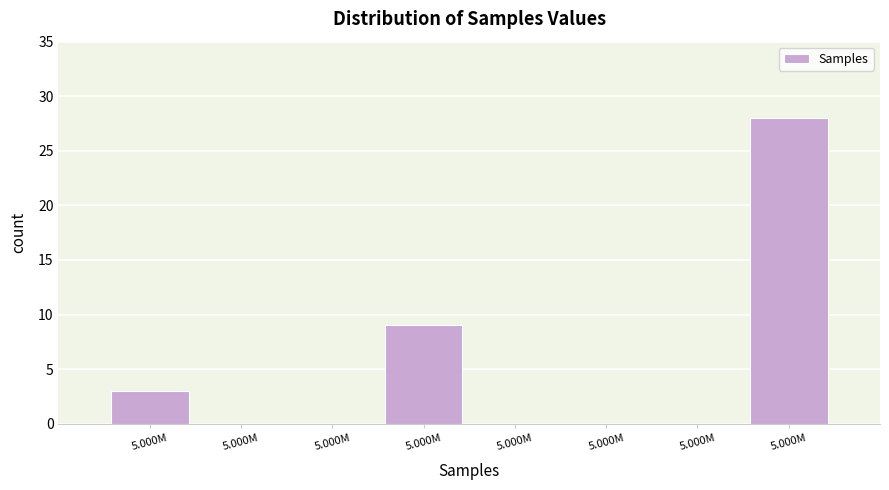

Are the bars horizontal?

No